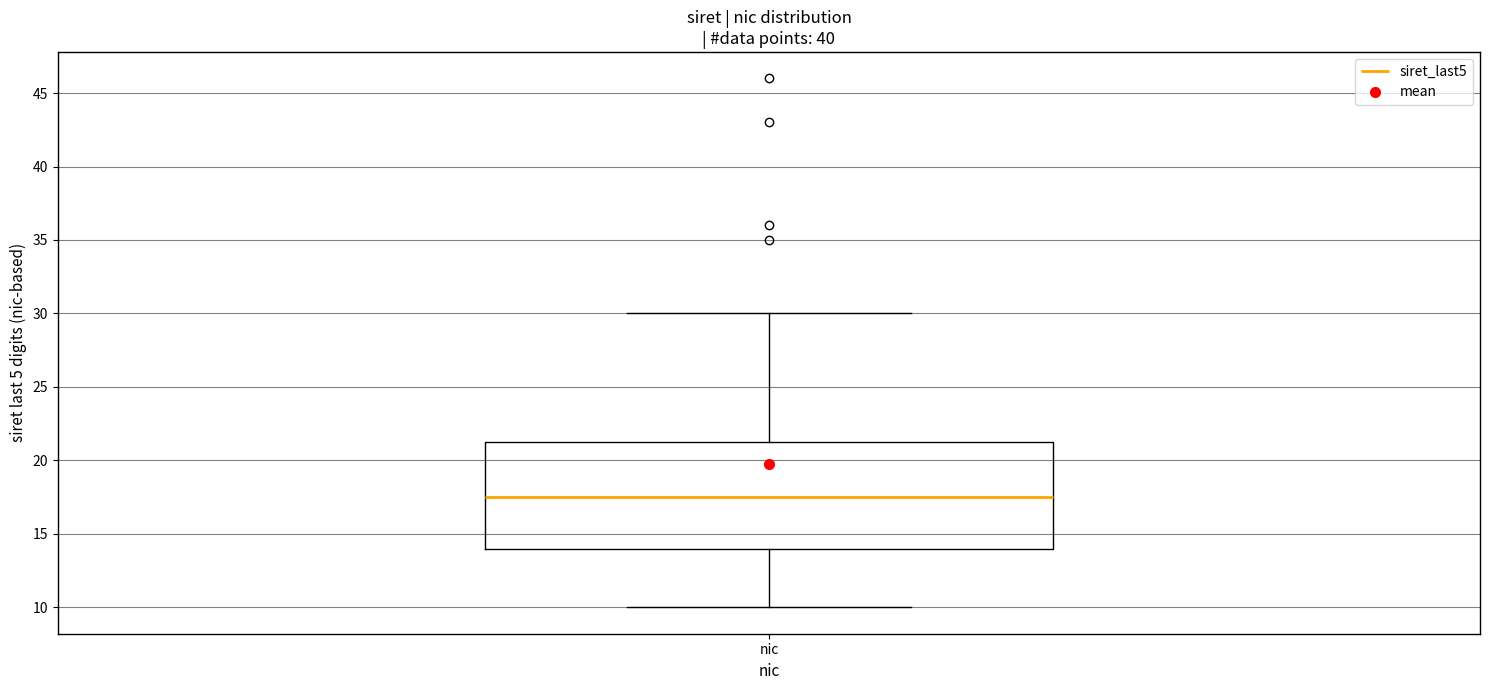

Where is the upper edge of the box for nic on the y-axis? The values are not printed on the chart, so give them approximately, as read against the axis.

21.5